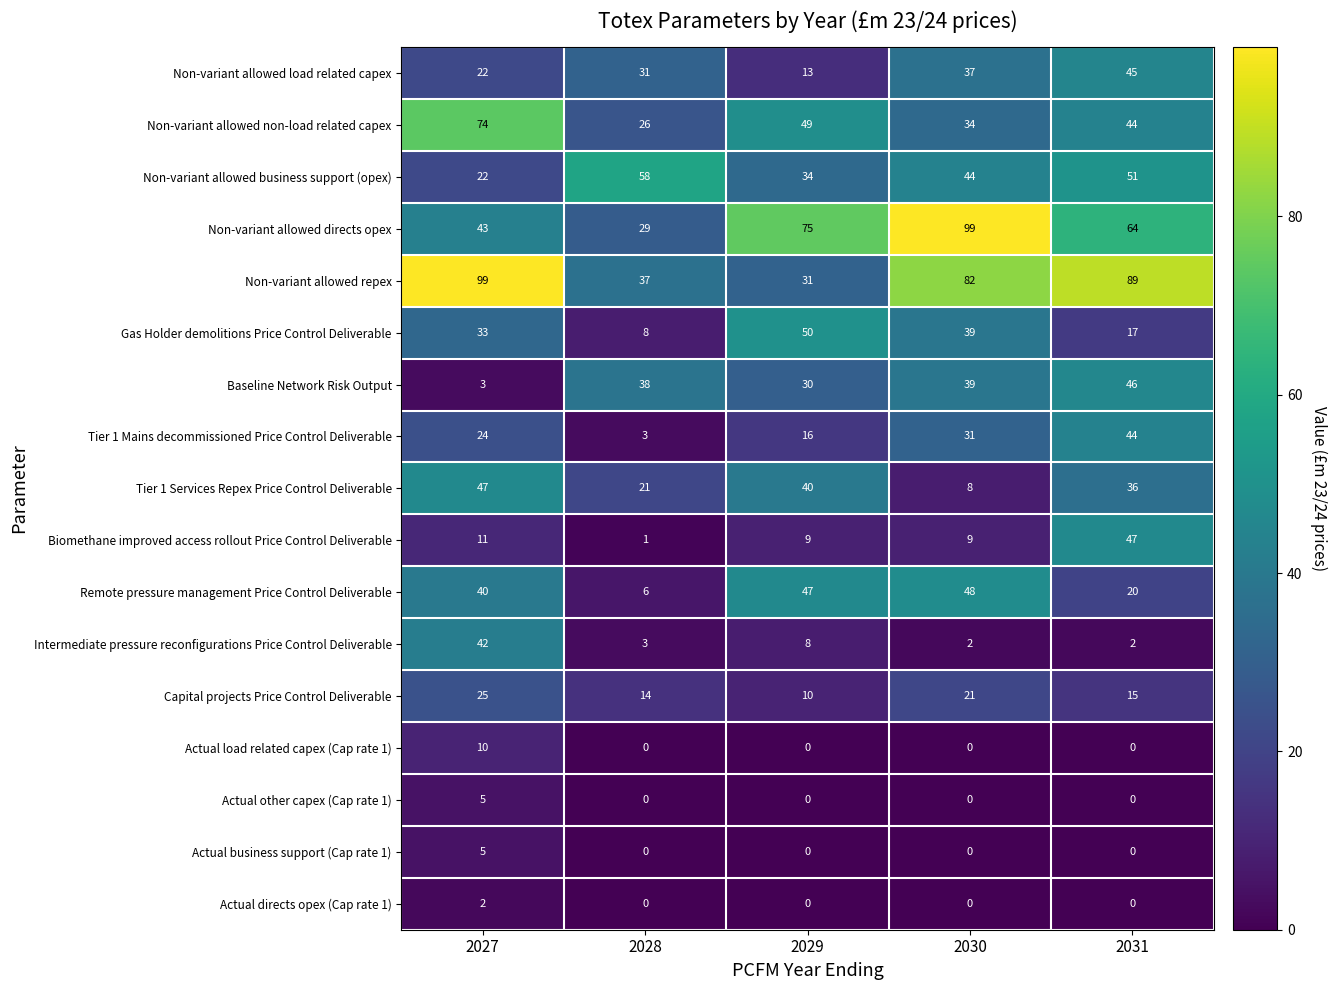

What is the sum of the Non-variant allowed business support (opex) values at 2029 and 2031?

85